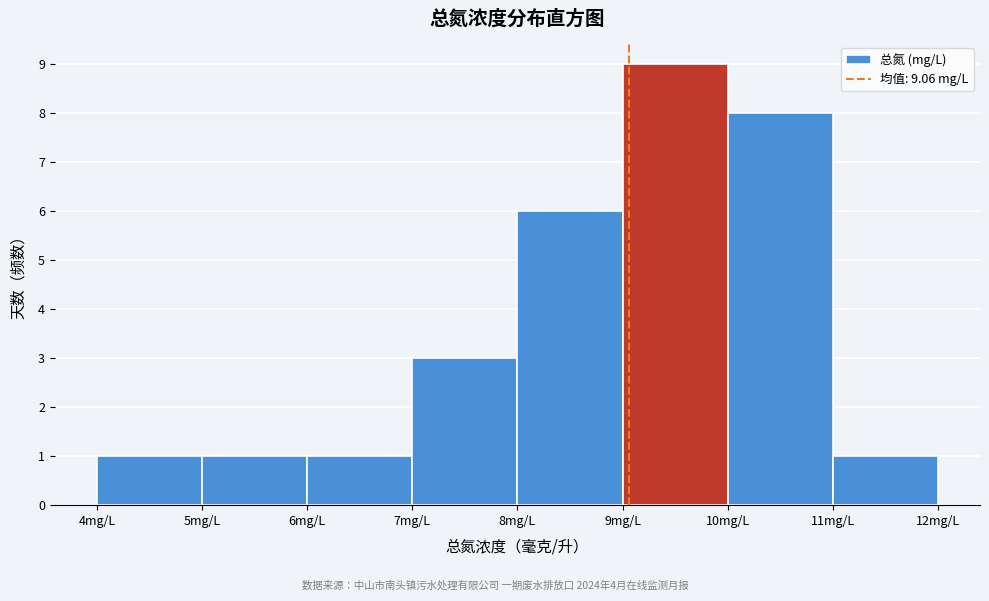

Over which range of the x-axis is the bar tallest?

9 to 10